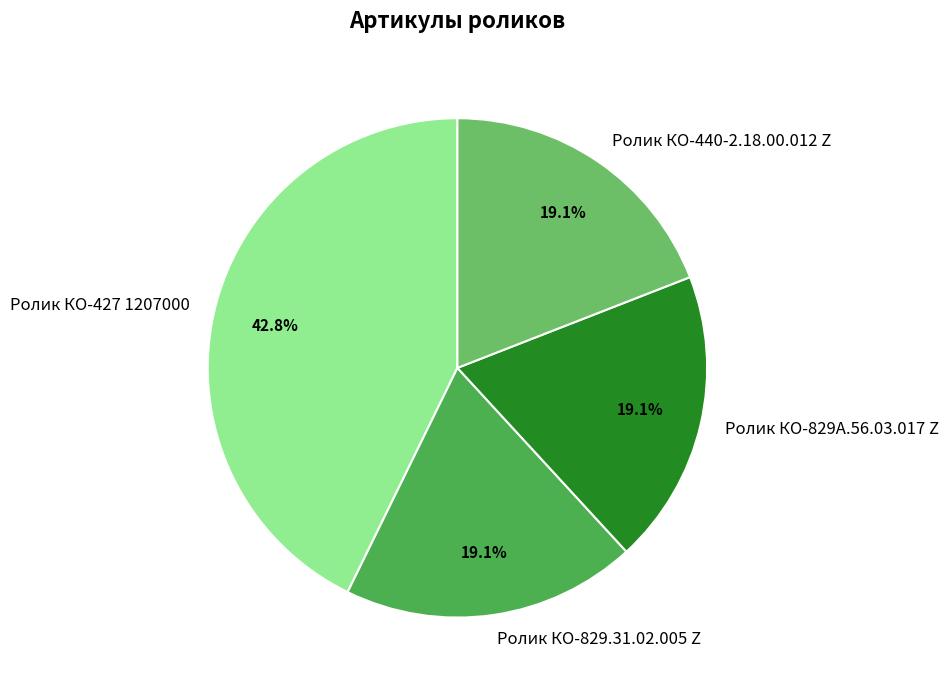

To the nearest percent, what portion does Ролик КО-829.31.02.005 Z represent?

19%